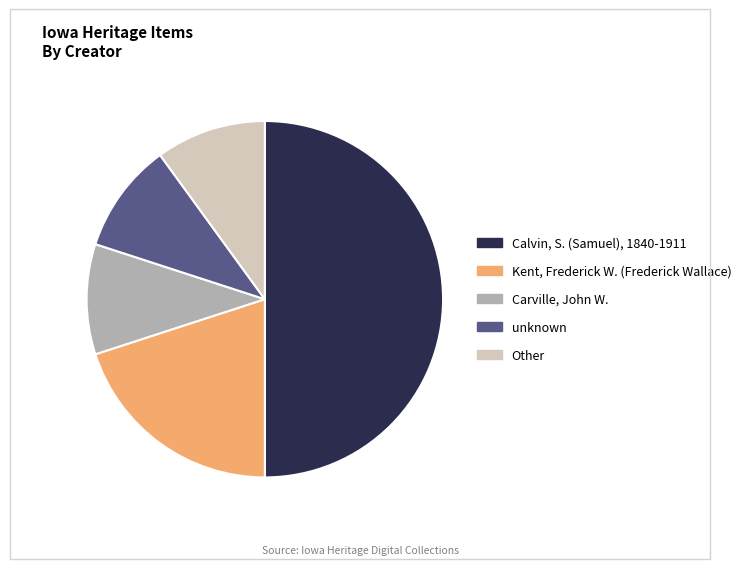

Is it true that Other is 4% of the pie?

False